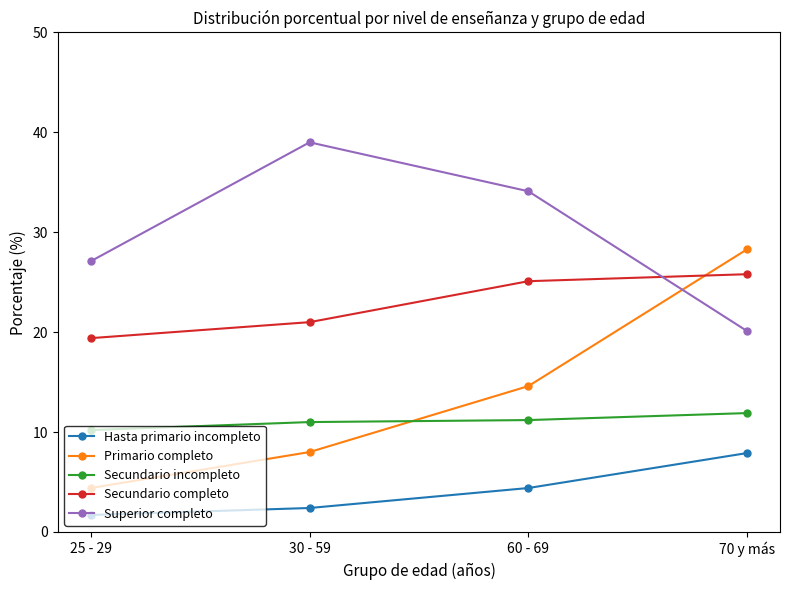

What is the label of the 3rd point from the right?

30 - 59